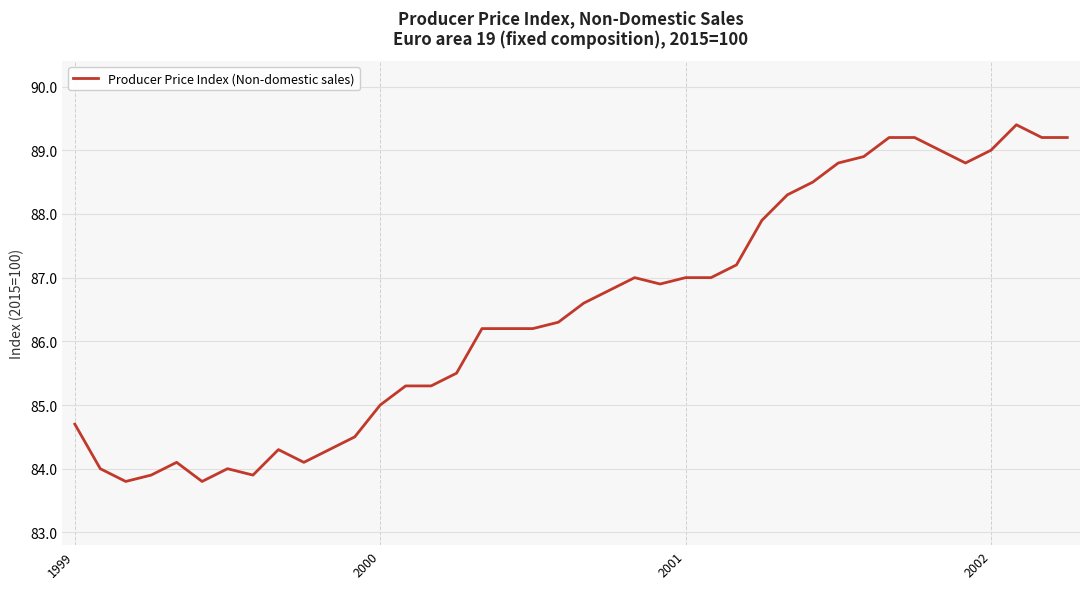

What is the greatest value displayed?

89.4